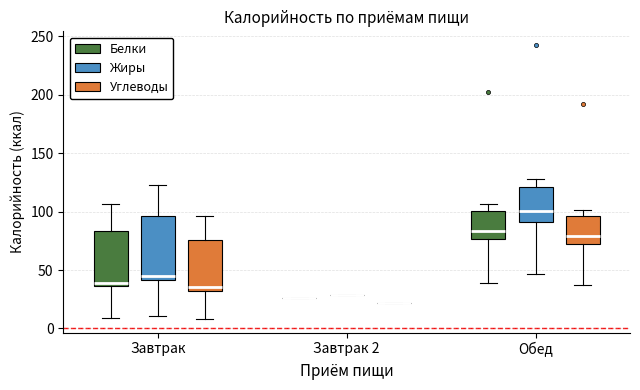

Reading left to right, read every box against the y-axis: the position of its median line, the range the box covers, and the ends of its whiskers. The values are not printed on the chart, so give them approximately, as read against the axis.

Завтрак (Белки): median 40, box 35 to 85, whiskers 10 to 105
Завтрак (Жиры): median 45, box 40 to 95, whiskers 10 to 125
Завтрак (Углеводы): median 35, box 30 to 75, whiskers 10 to 95
Завтрак 2 (Белки): box collapsed to a line at 25, whiskers 25 to 25
Завтрак 2 (Жиры): box collapsed to a line at 30, whiskers 30 to 30
Завтрак 2 (Углеводы): box collapsed to a line at 20, whiskers 20 to 20
Обед (Белки): median 85, box 75 to 100, whiskers 40 to 105
Обед (Жиры): median 100, box 90 to 120, whiskers 45 to 130
Обед (Углеводы): median 80, box 70 to 95, whiskers 35 to 100